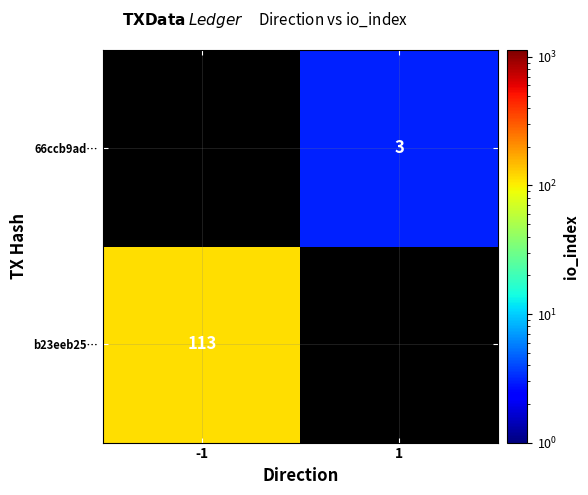

At how many categories does at least one series exceed 57?

1